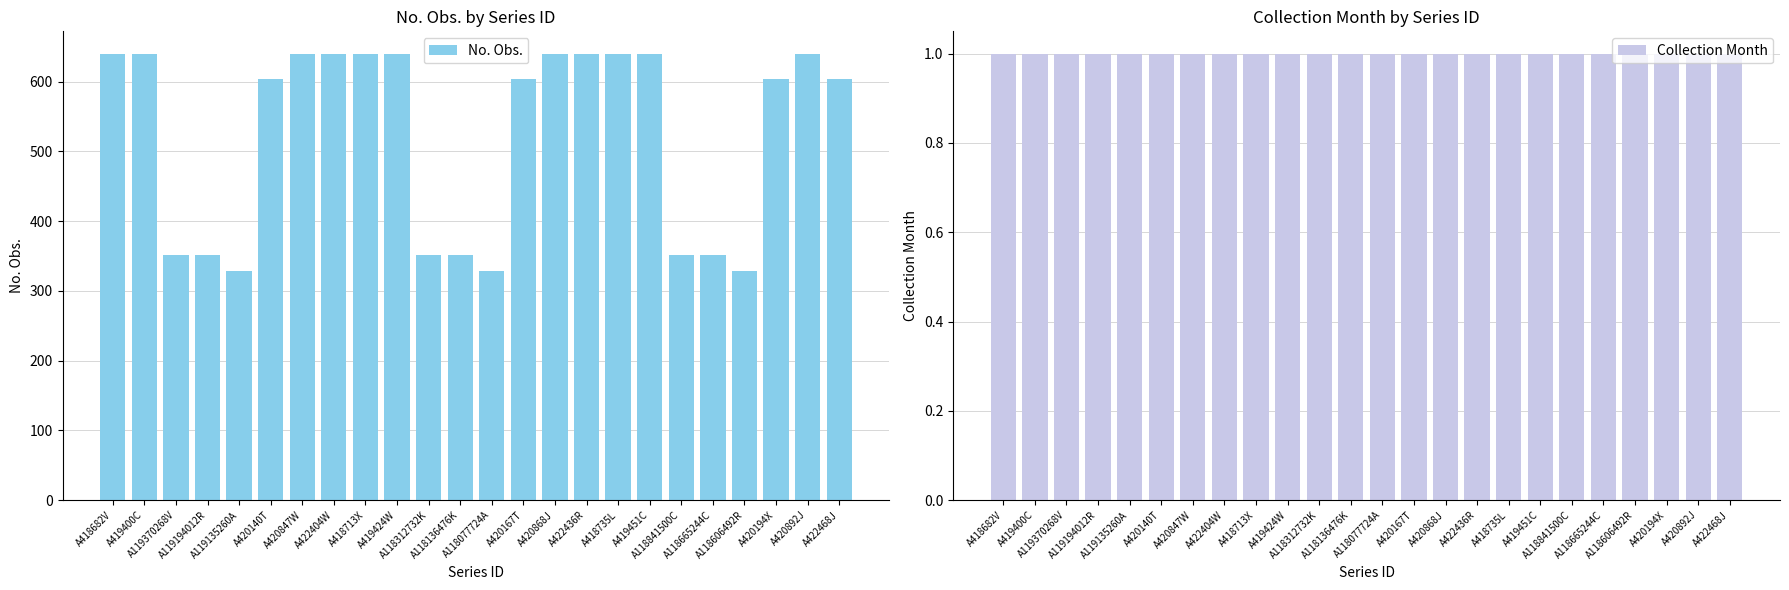

Which has a higher value, A420140T or A118077724A?

A420140T